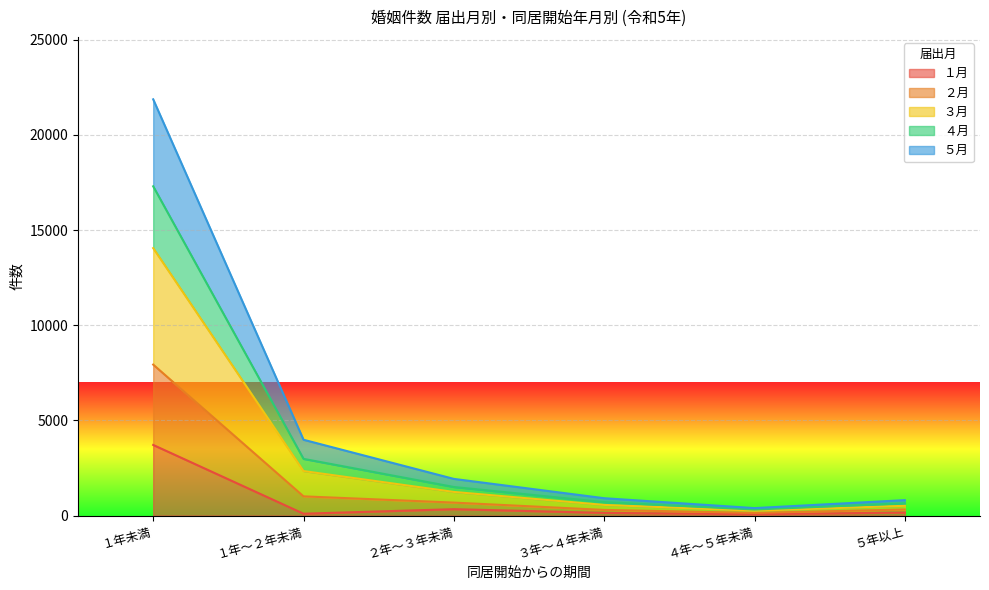

What is the greatest value displayed?

21866